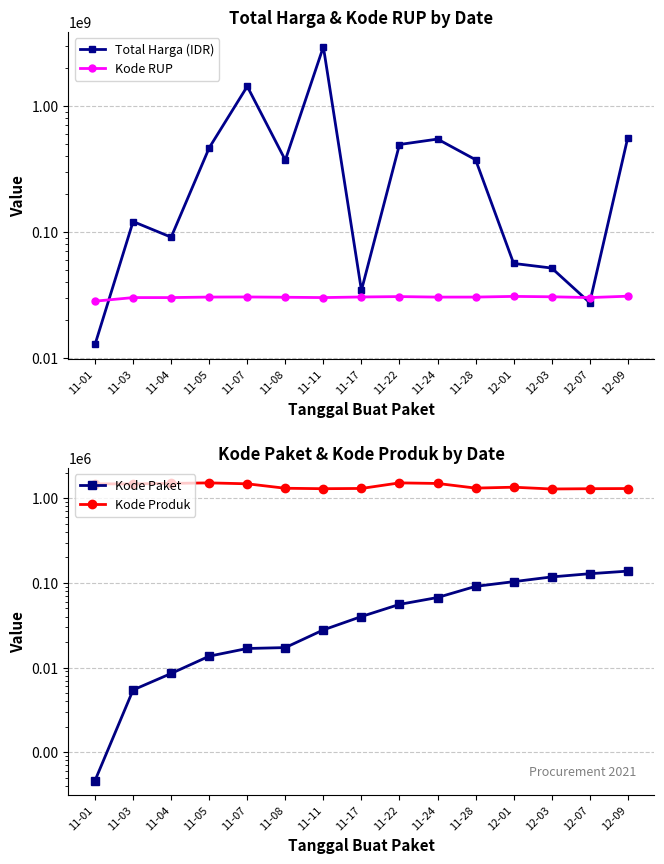

Does the chart have visible grid lines?

Yes